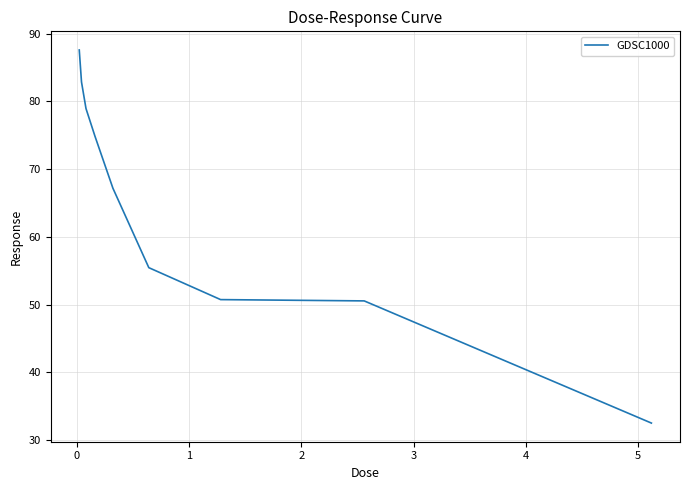

What is the average value?

64.5